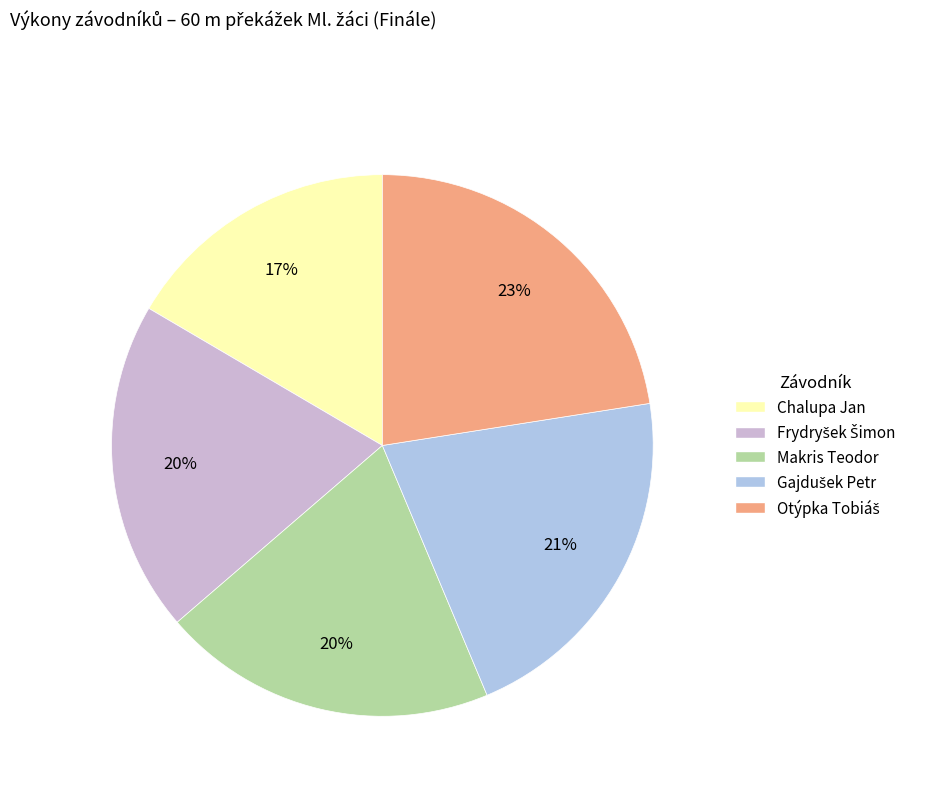

Is there a majority slice in this chart?

No